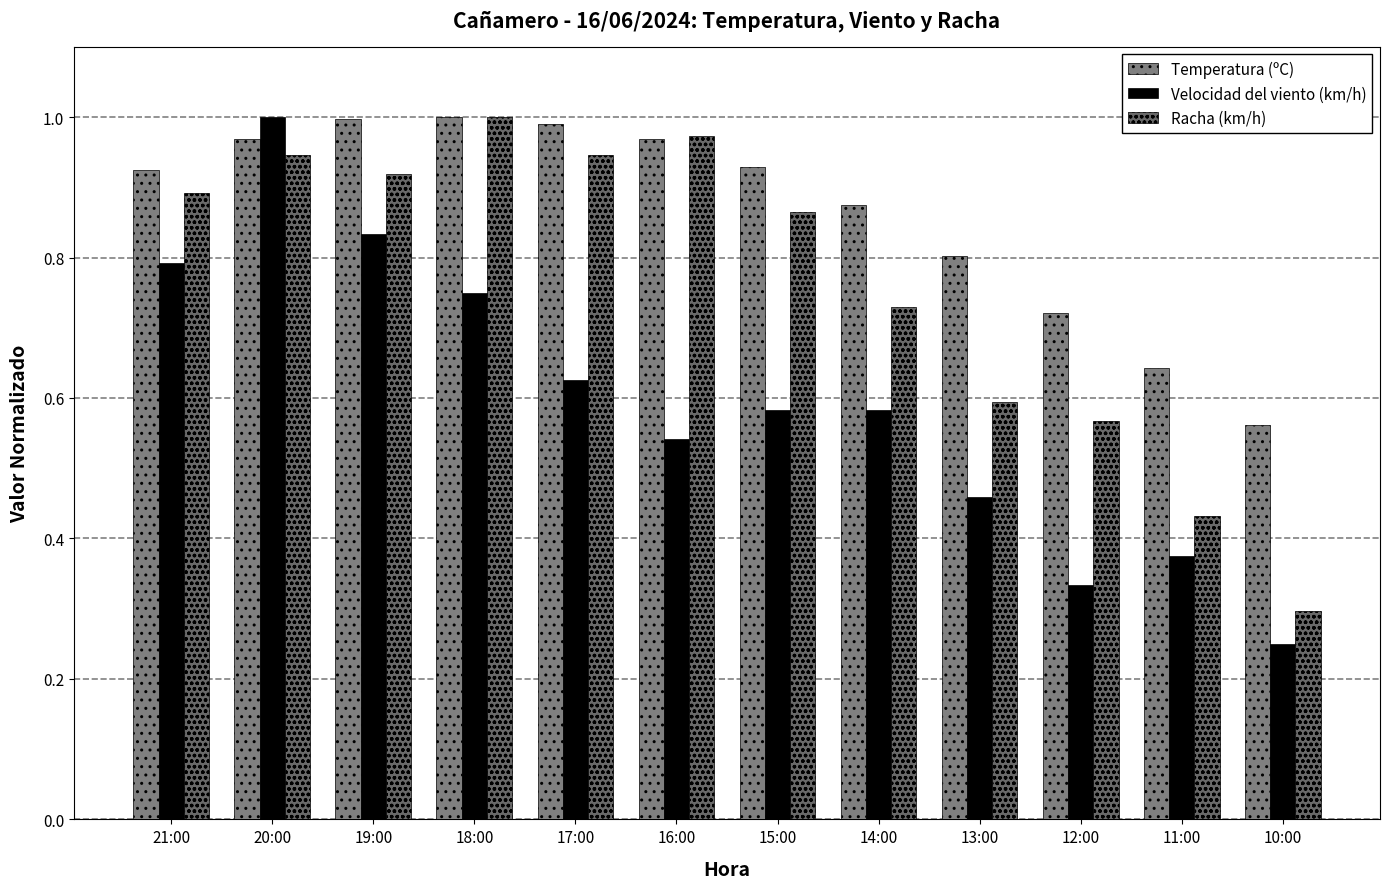

What is the label of the 8th bar from the left?

14:00